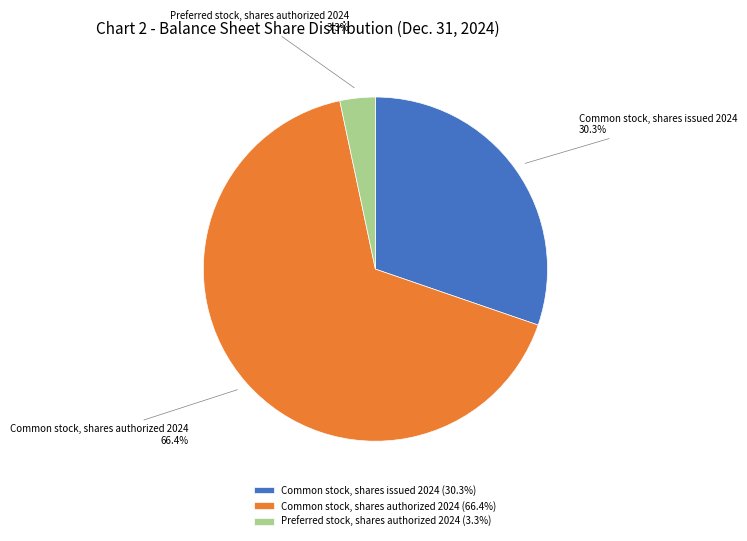

What is the smallest slice in the pie chart?

Preferred stock, shares authorized 2024